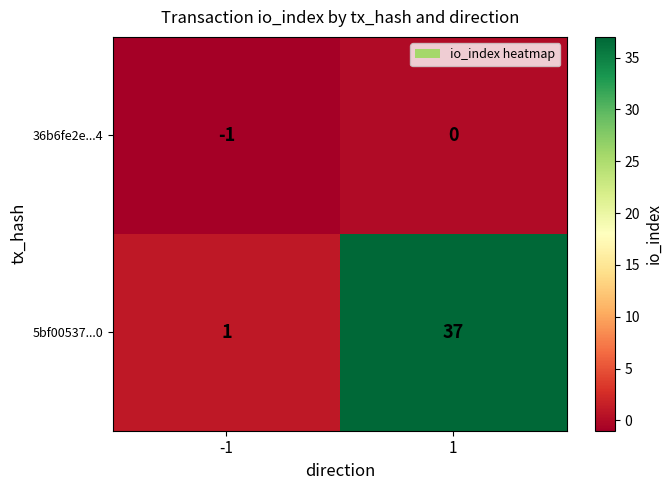

What is the sum of the 5bf00537...0 values at 1 and -1?

38